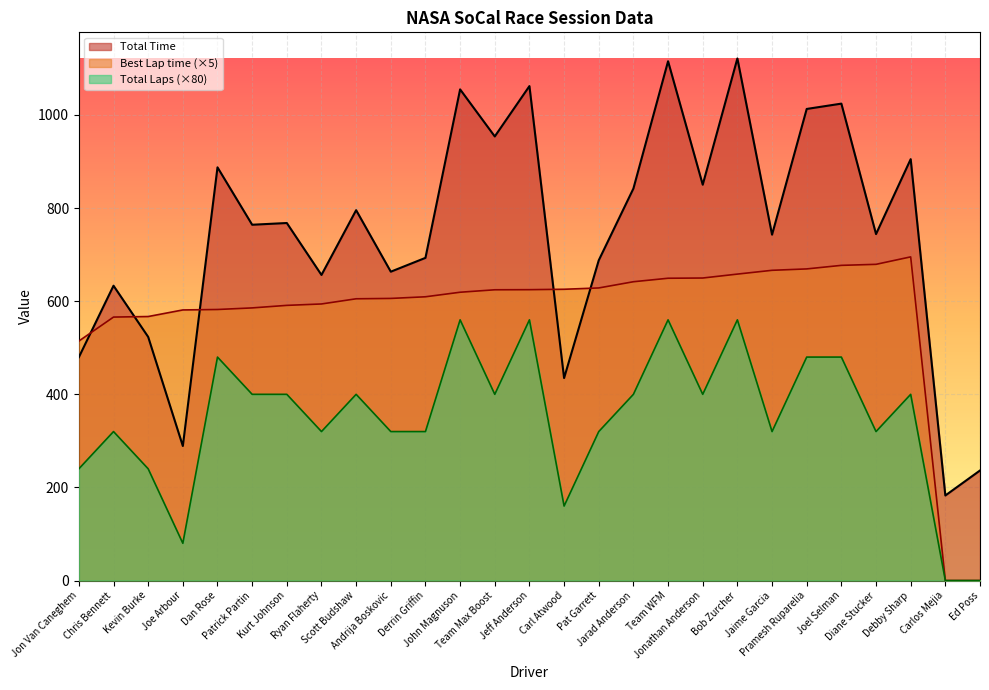

What is the value of the Total Time point at the 14th from the left?

1062.1